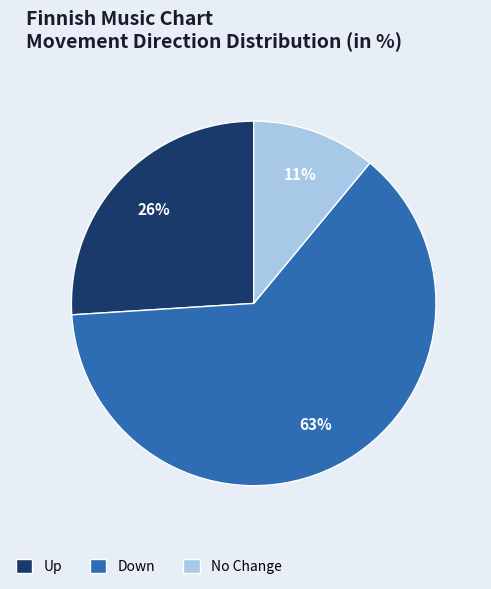

What is the ratio of the value at Down to the value at Up?

2.4